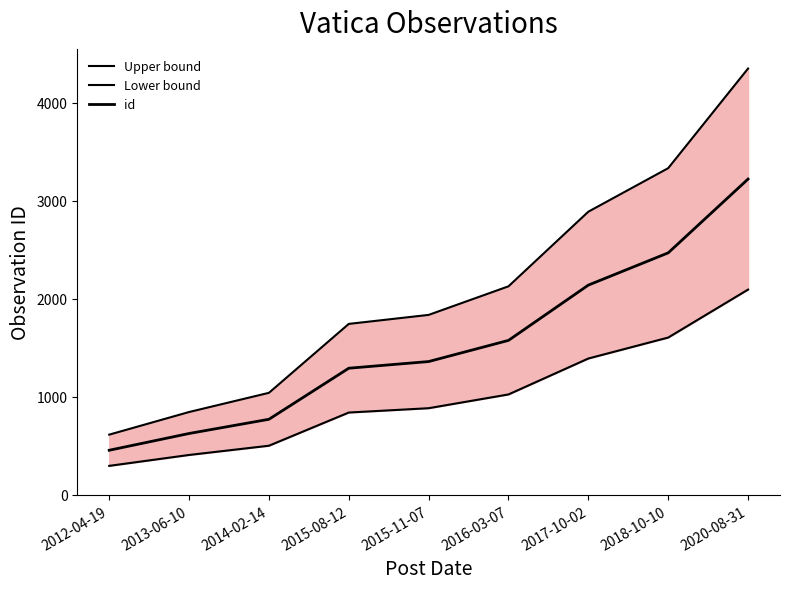

What is the sum of all Lower bound values?

9042.1